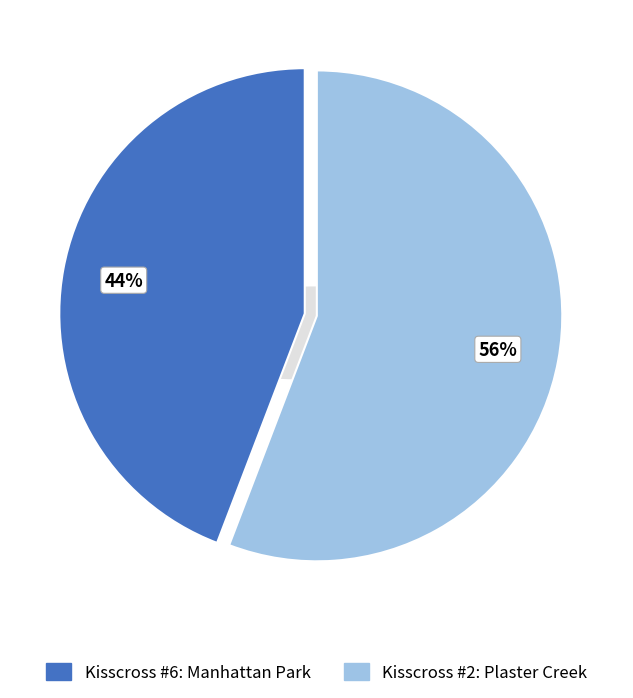

Which slice is the largest?

Kisscross #2: Plaster Creek